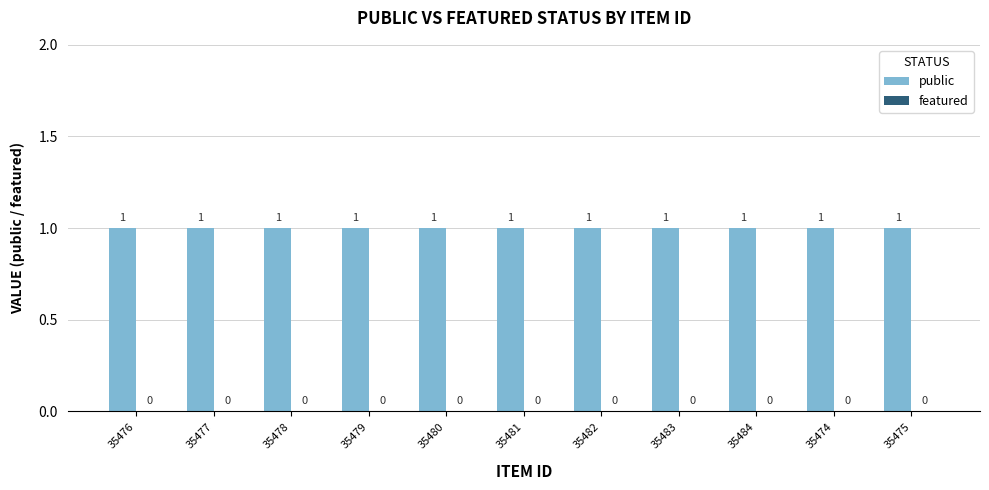

What is the minimum value for public?

1